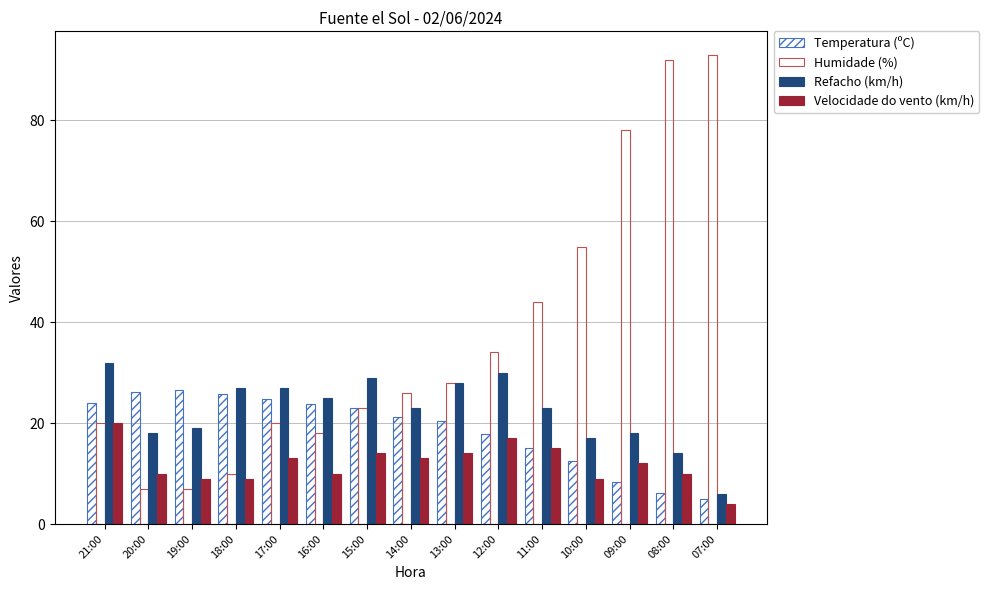

What is the approximate value of Refacho (km/h) at 11:00?

23.0